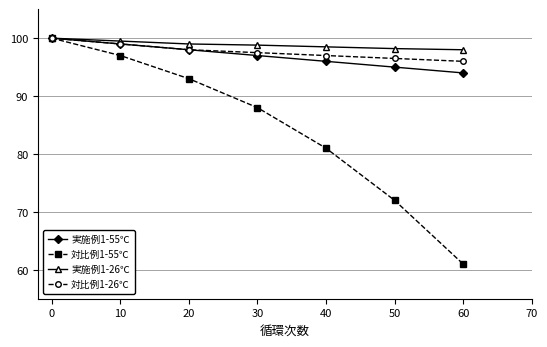

Which series changed the most between 20 and 30?

対比例1-55℃